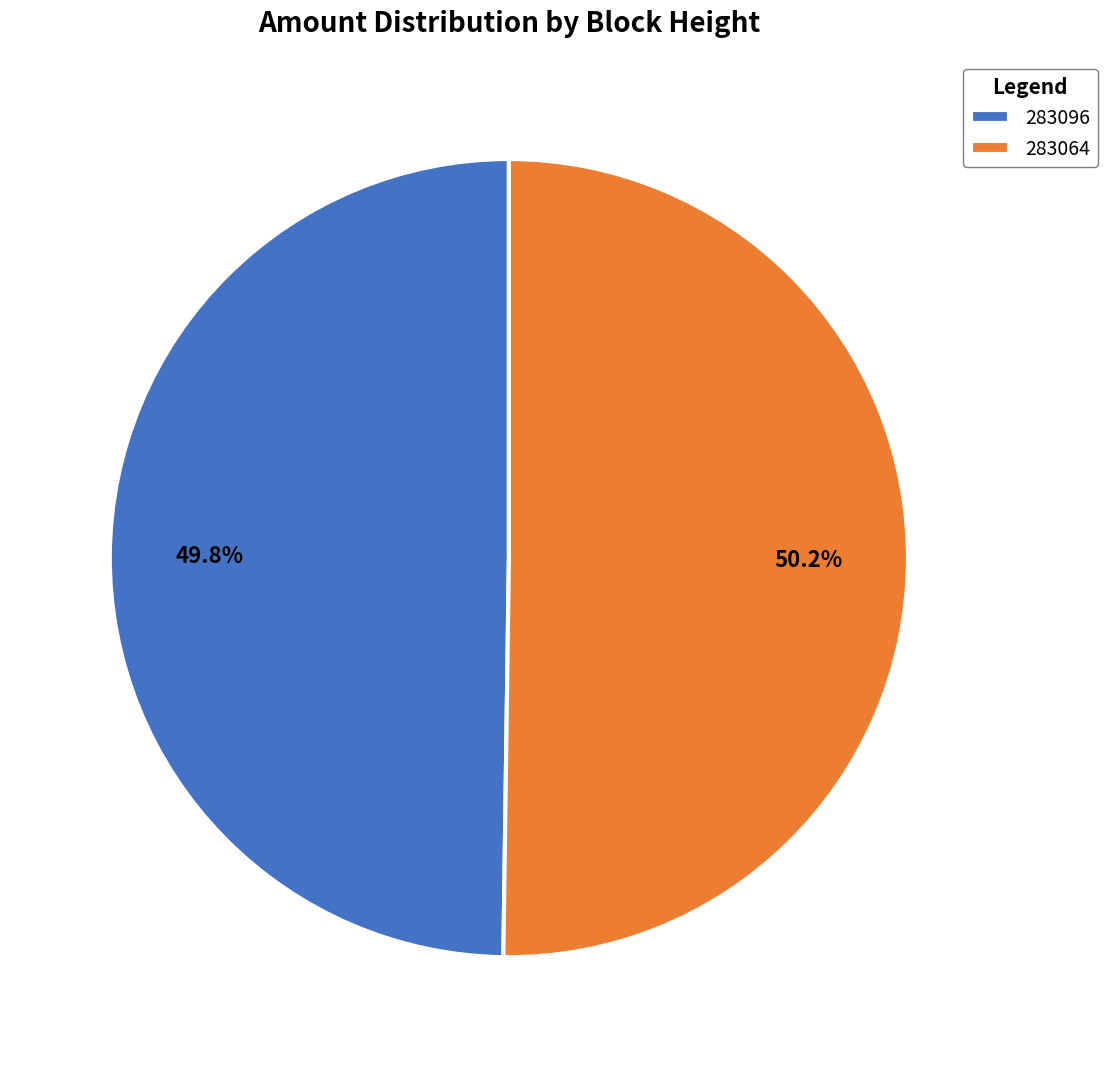

What percentage is NOT represented by 283096?

50.2%